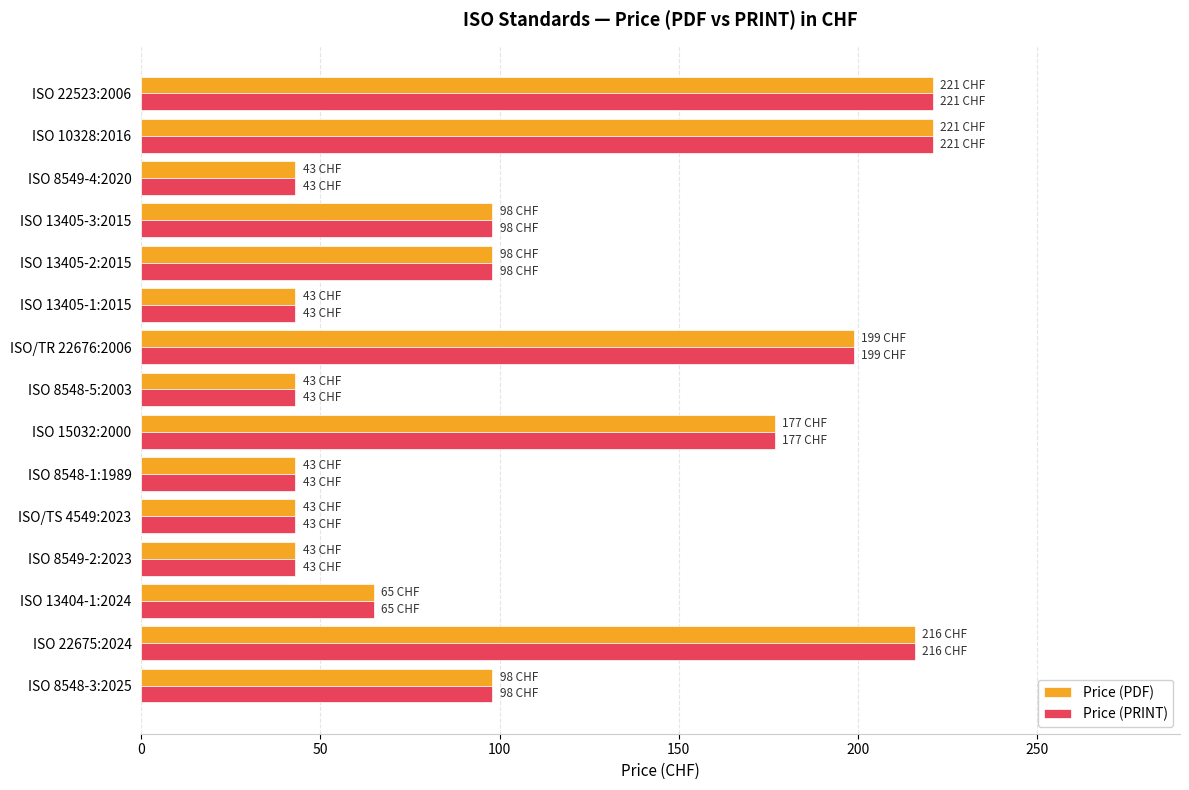

True or false: Price (PRINT) has a value of 127 at ISO/TR 22676:2006.

False